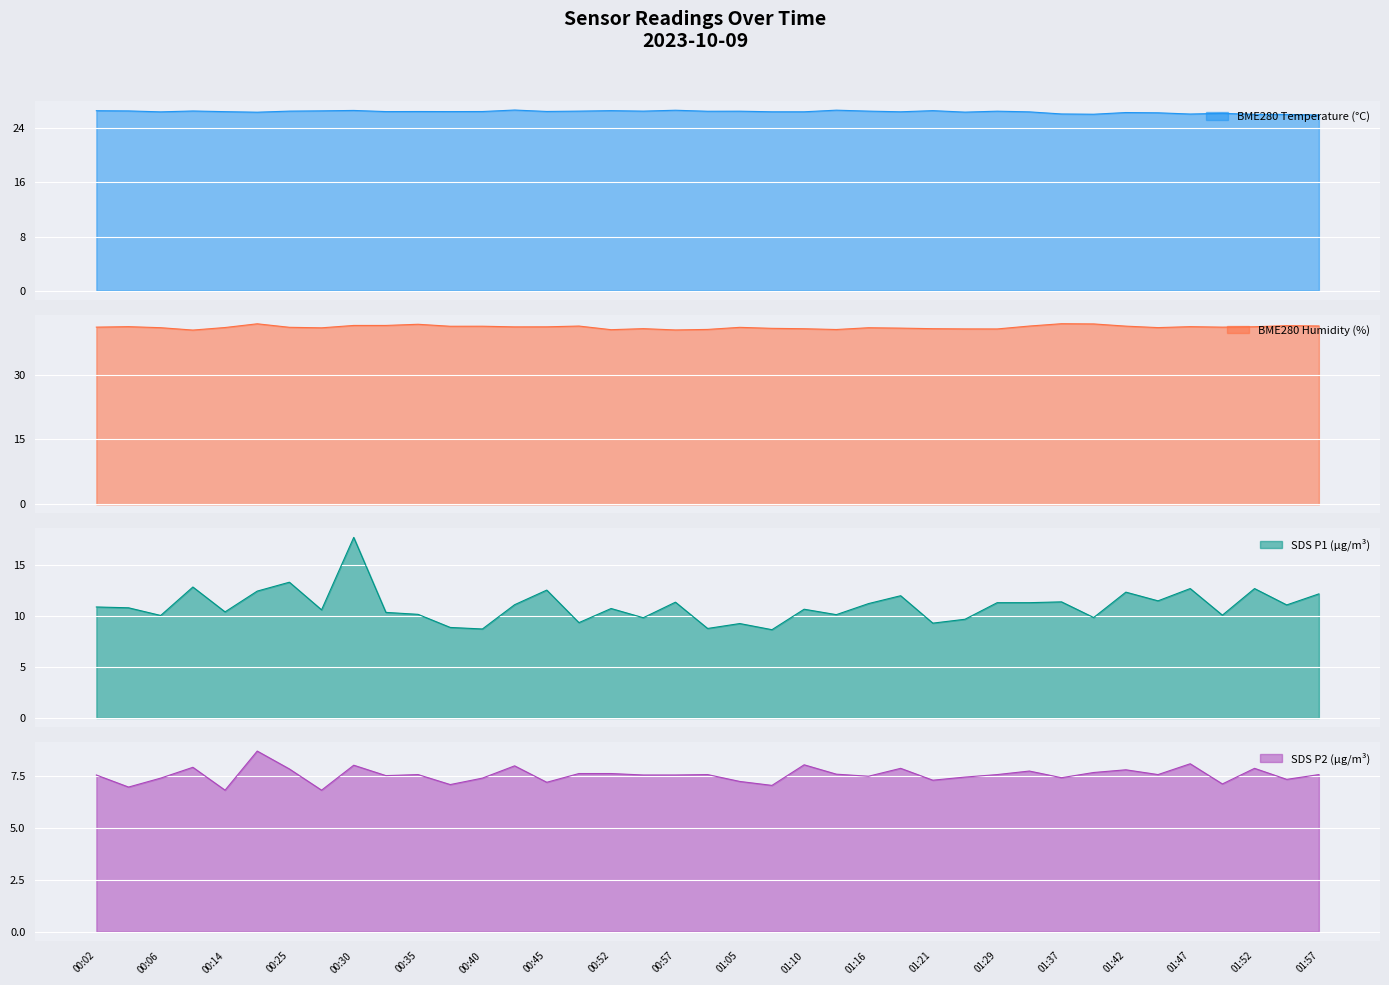

How many values in the BME280 Temperature (°C) series are below 26?

1